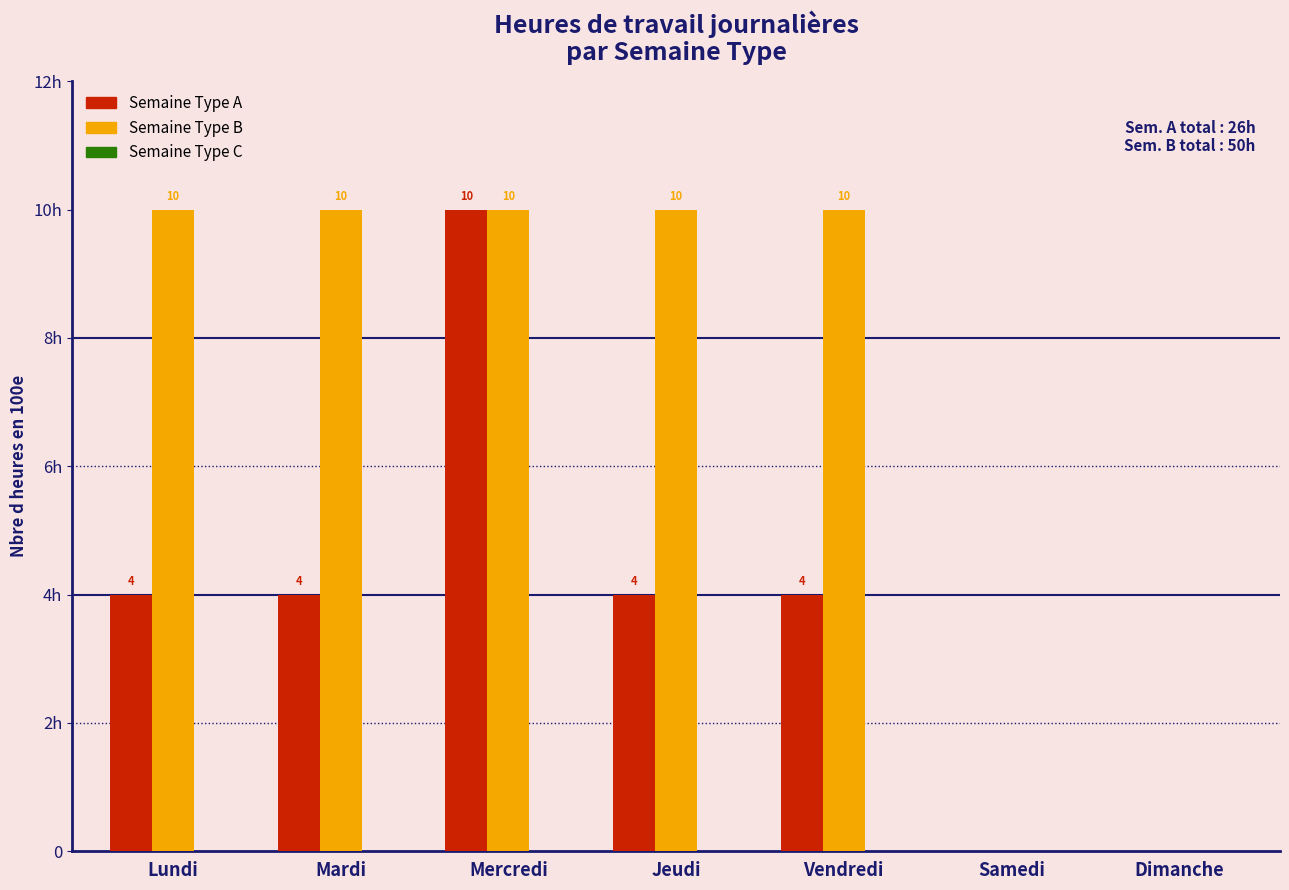

Does the chart contain stacked bars?

No